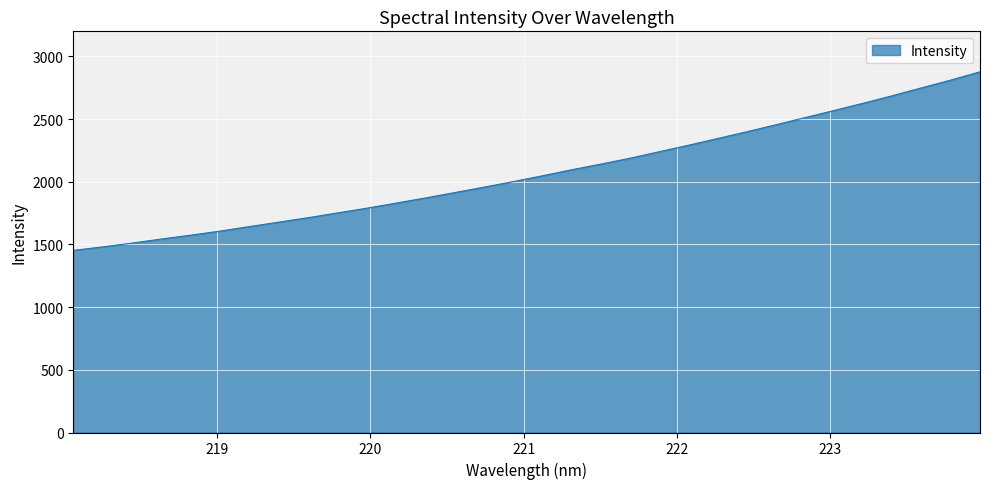

Reading left to right, extract all data points from this chart.

1452.8	1480.7	1510.6	1543.2	1573.8	1606.2	1642.0	1677.5	1712.8	1750.7	1788.3	1828.7	1869.7	1912.7	1955.7	2000.2	2046.2	2094.6	2139.6	2186.6	2238.5	2290.4	2343.9	2398.0	2453.9	2511.3	2568.4	2626.5	2686.8	2749.3	2811.3	2877.3